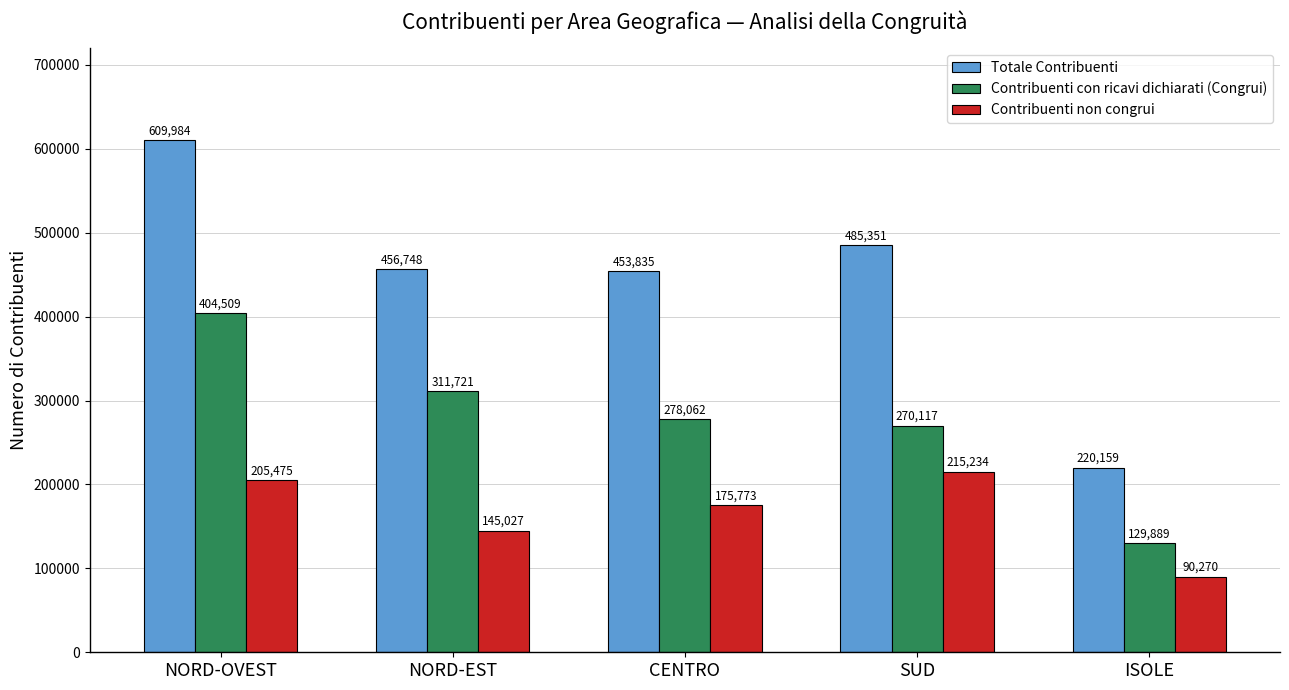

What is the sum of the Contribuenti non congrui values at NORD-EST and NORD-OVEST?

350502